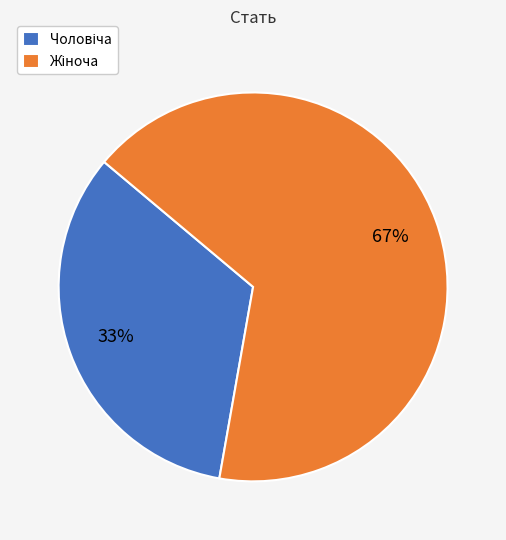

To the nearest percent, what is the average slice percentage?

50%